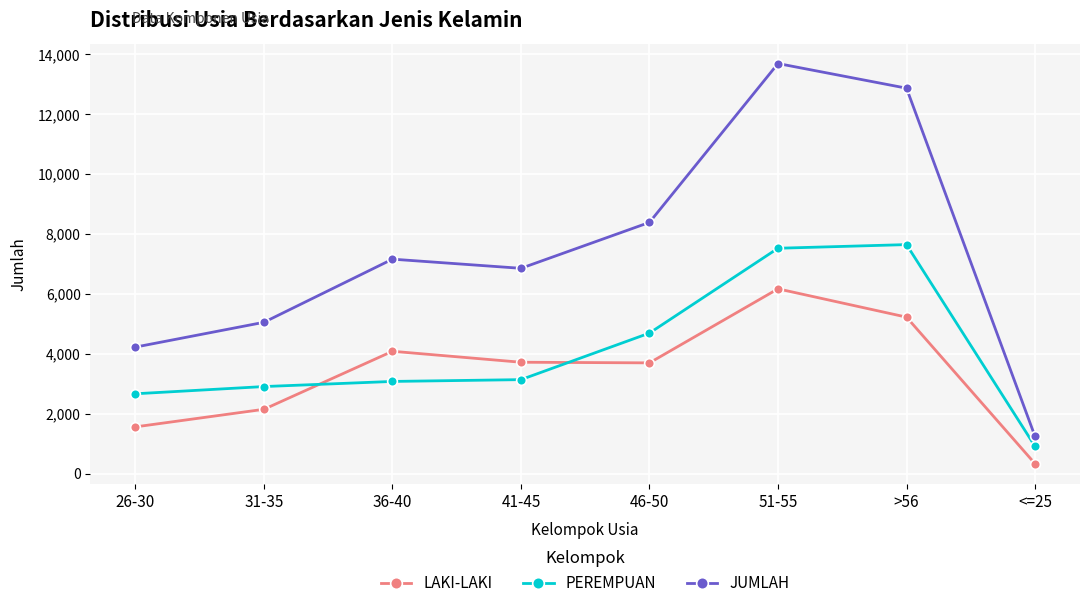

Is it true that LAKI-LAKI equals 3696 at 46-50?

True